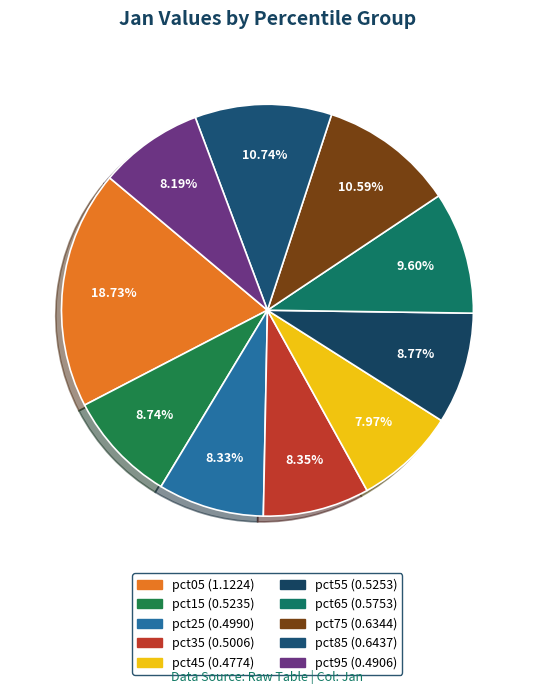

Is the sum of pct15 and pct55 greater than half?

No